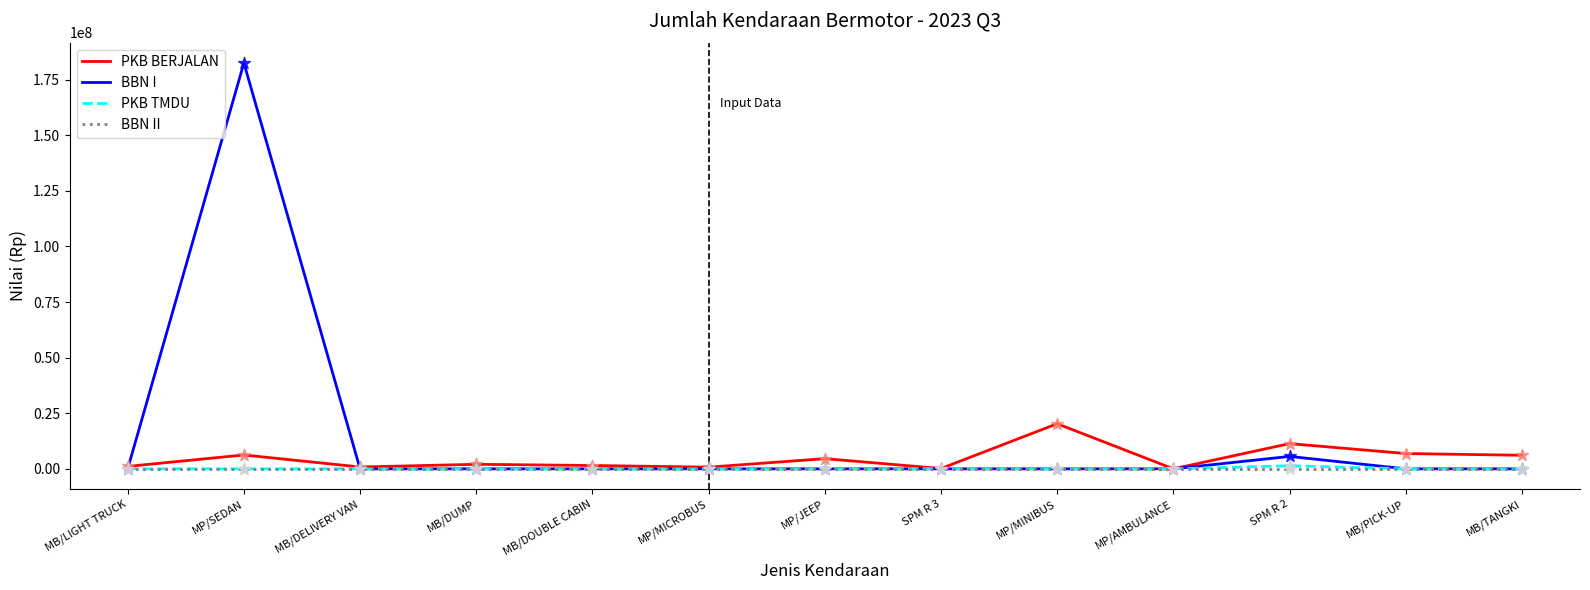

Which series has the widest spread of values?

BBN I